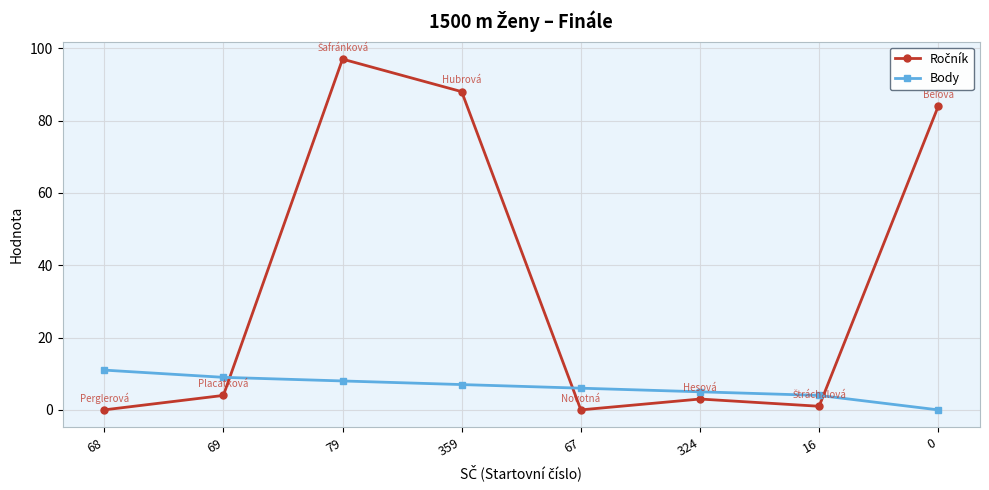

What is the maximum value shown in the chart?

97